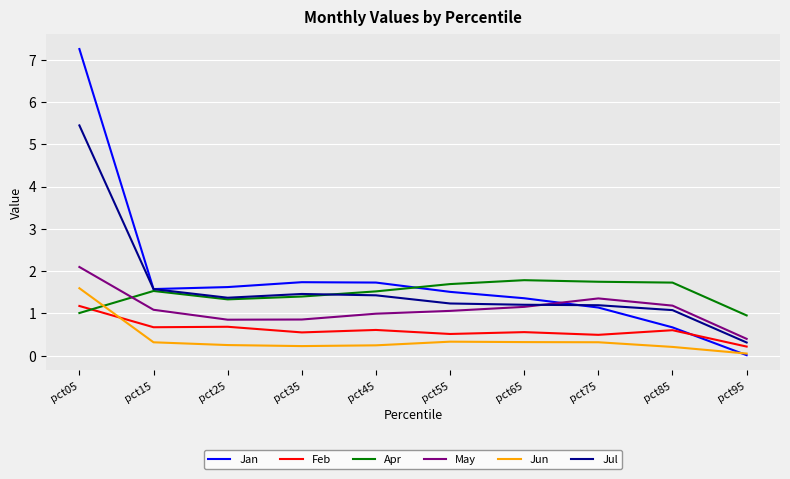

What is the difference between the maximum and minimum values in the Feb series?

1.0